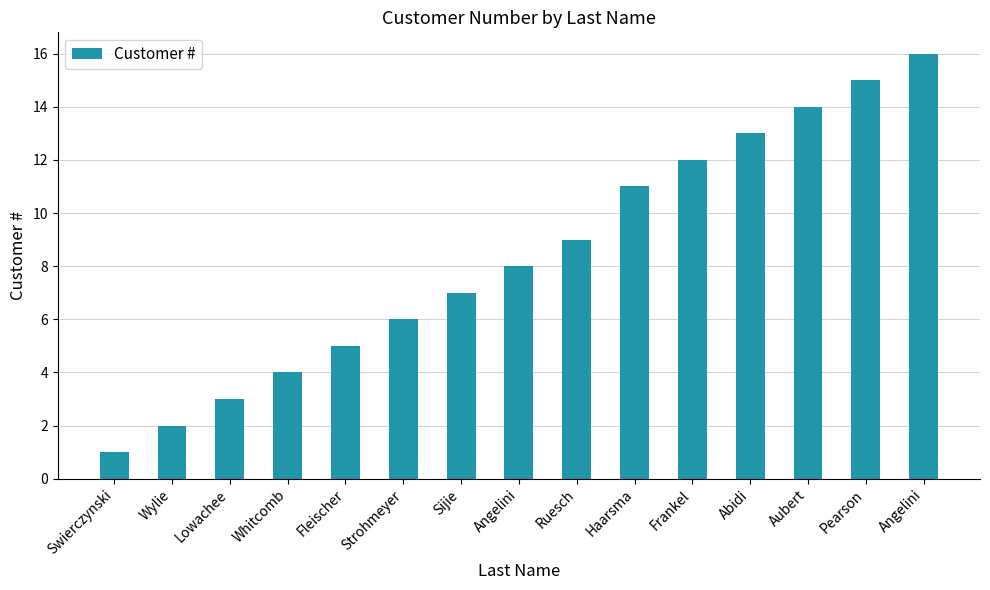

The value at Haarsma is 11. True or false?

True